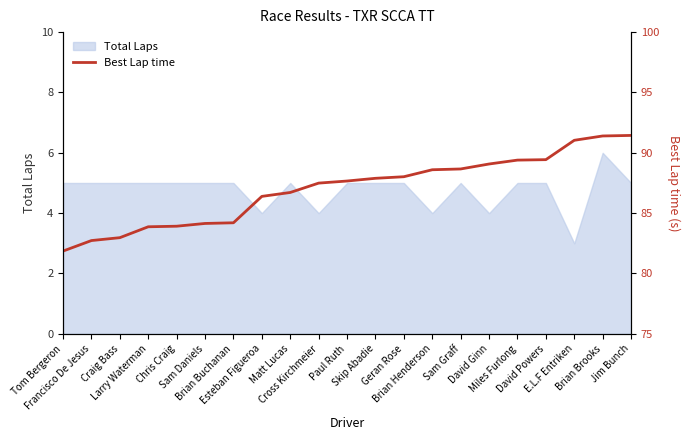

What is the maximum value shown in the chart?

91.4